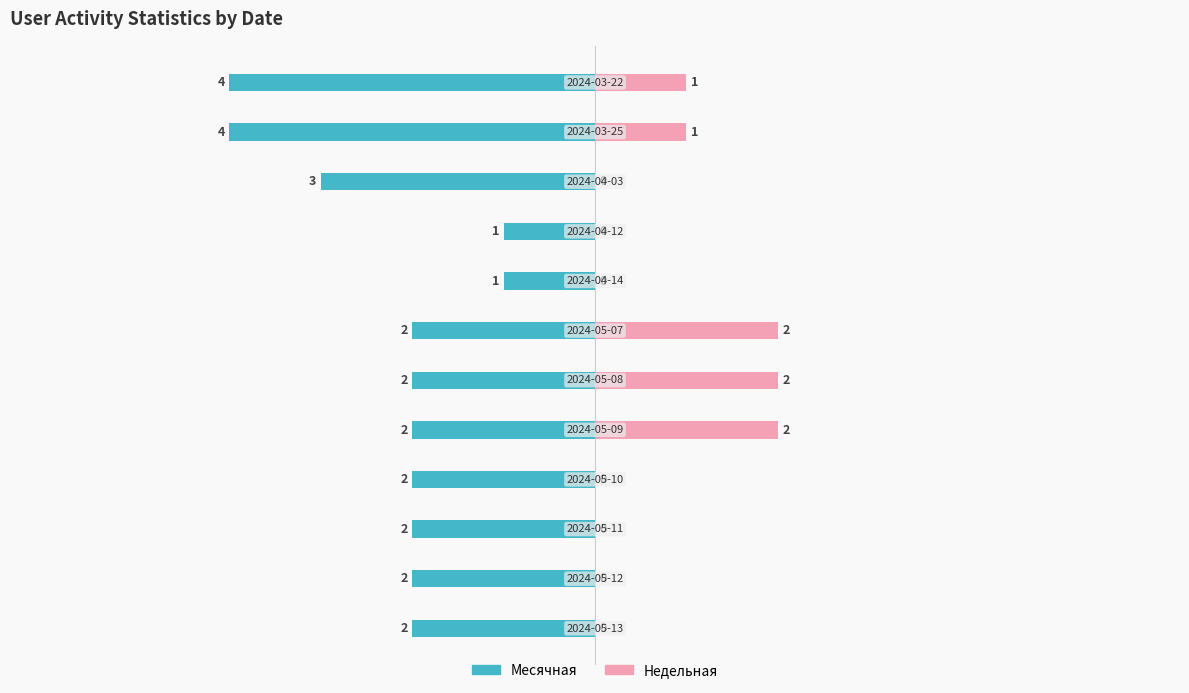

What is the difference between the Недельная values at 2 and 9?

2